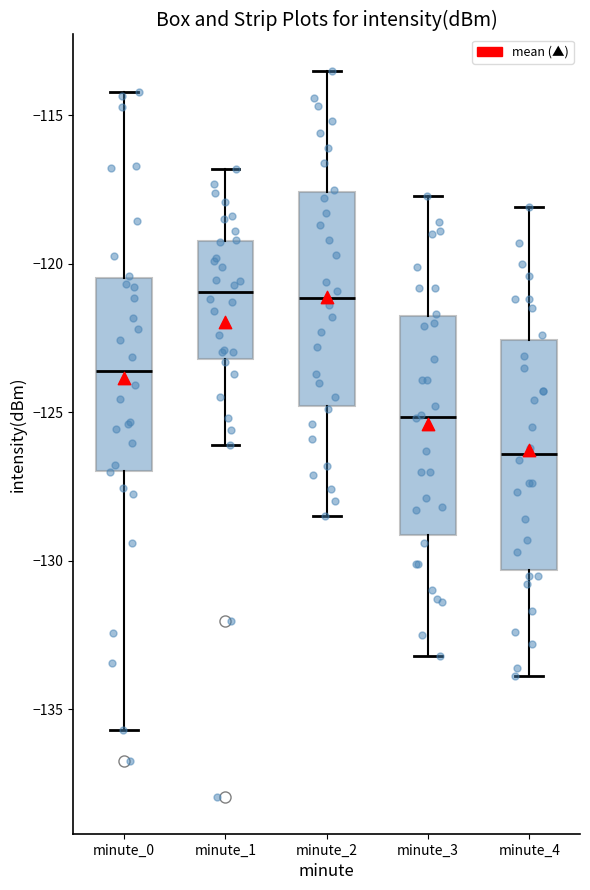

Where does the median line of the box for minute_3 sit on the y-axis? The values are not printed on the chart, so give them approximately, as read against the axis.

-125.0